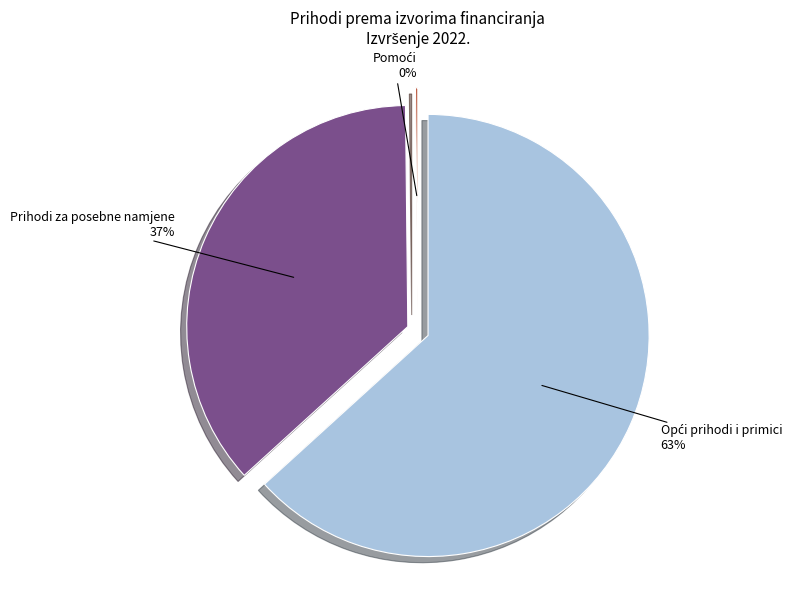

The Izvor 1. OPĆI PRIHODI I PRIMICI slice represents 63% of the pie. True or false?

True